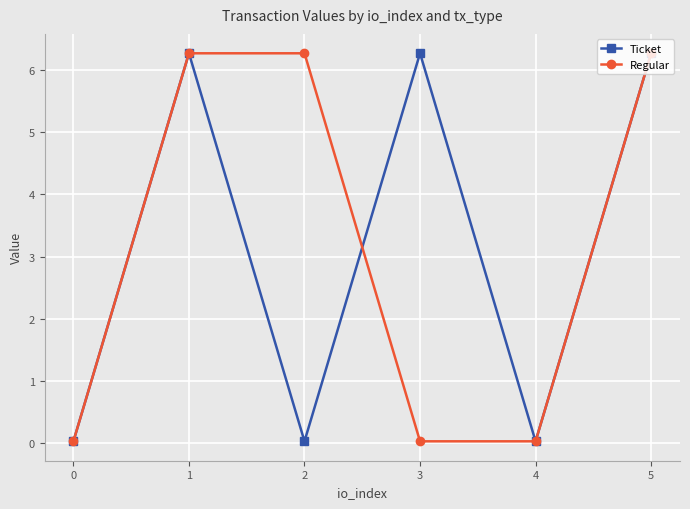

Is it true that Ticket equals 6.3 at 3?

True